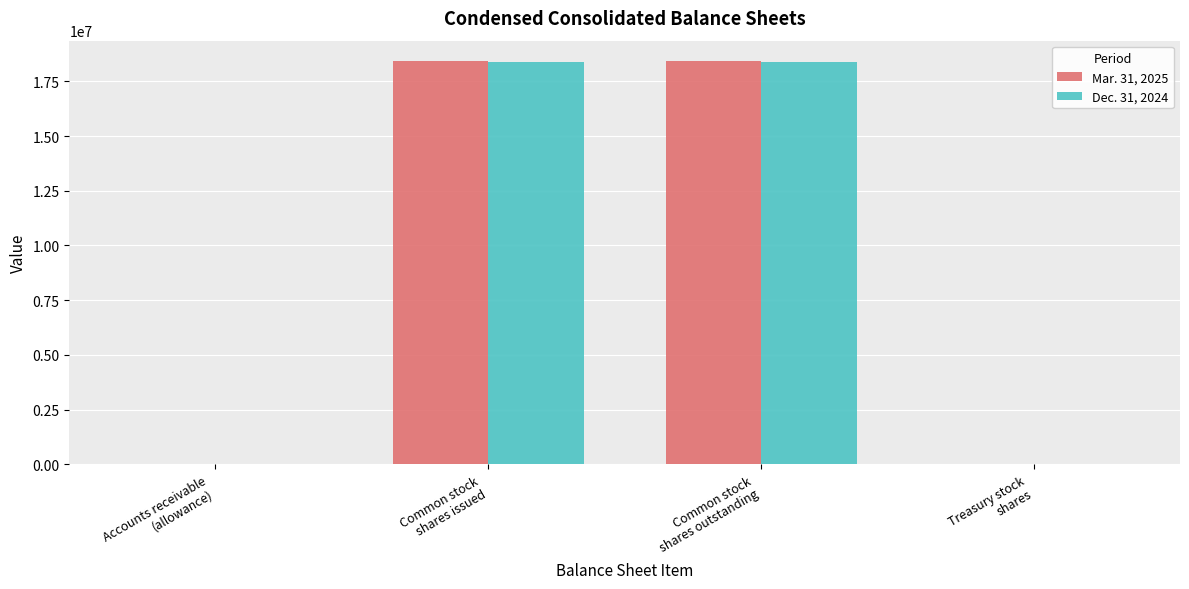

What is the maximum value shown in the chart?

18436035